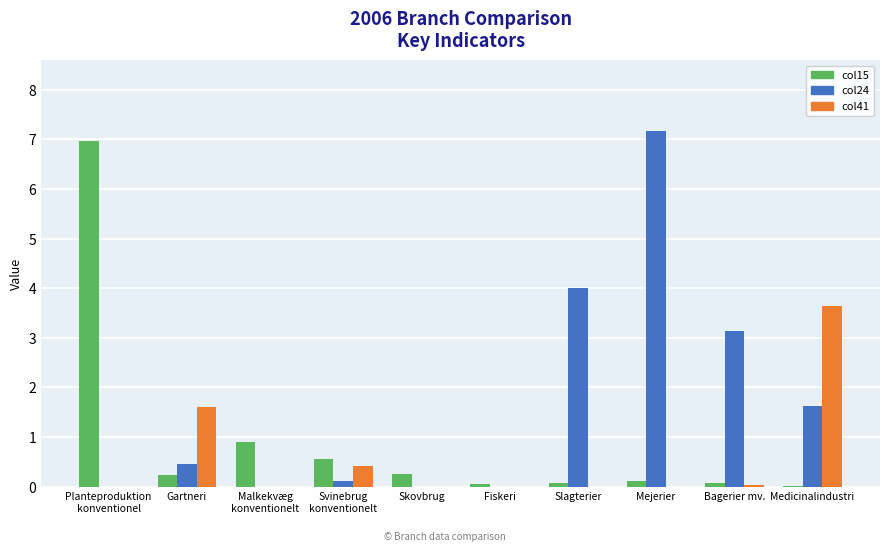

Read the col15 value at Skovbrug.

0.3